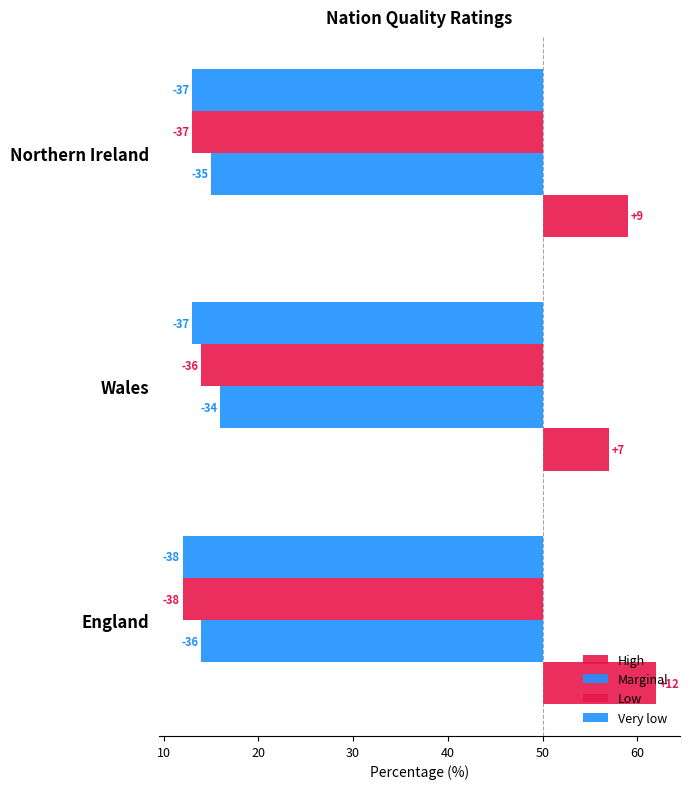

Read the Marginal value at 0.

-36